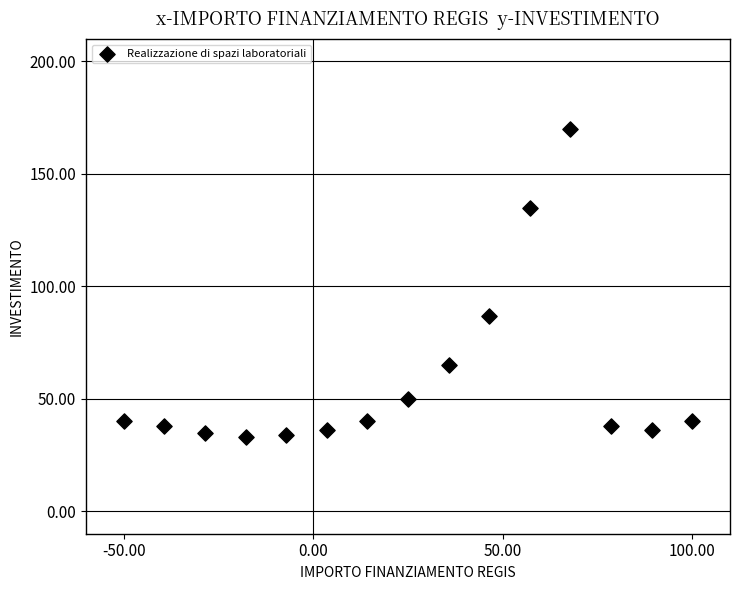

What is the range of Y values (max minus min)?

137